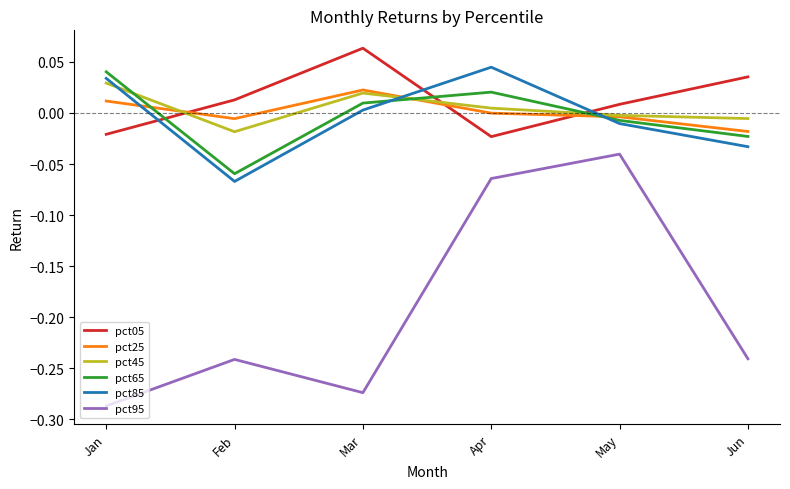

How many values in pct65 are below zero?

3